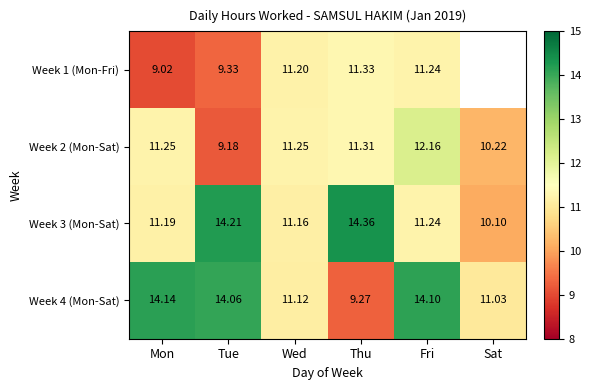

Between Tue and Mon, which is larger?

Tue